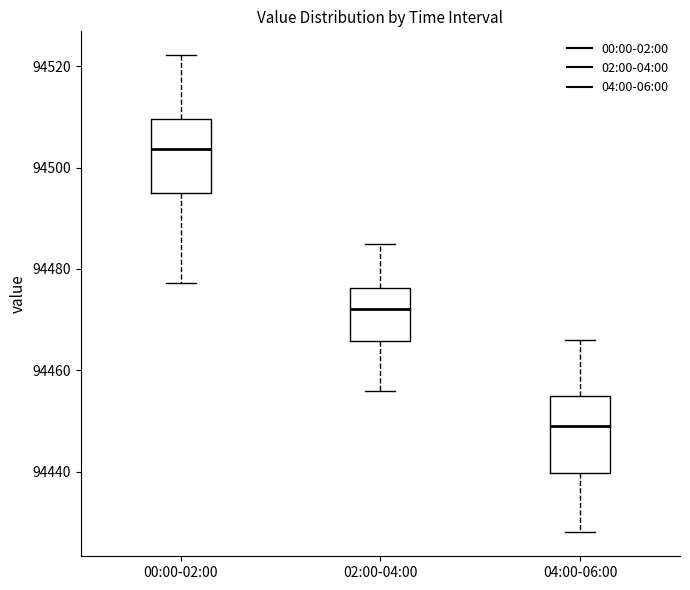

Where does the median line of the box for 02:00-04:00 sit on the y-axis? The values are not printed on the chart, so give them approximately, as read against the axis.

94472